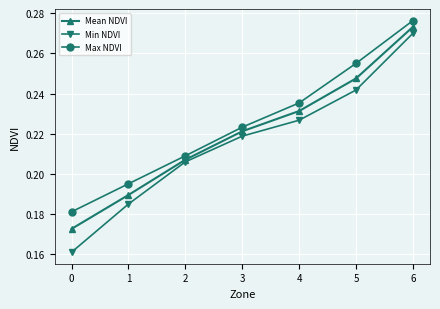

True or false: Mean NDVI has more than 2 points higher than both neighbors.

False